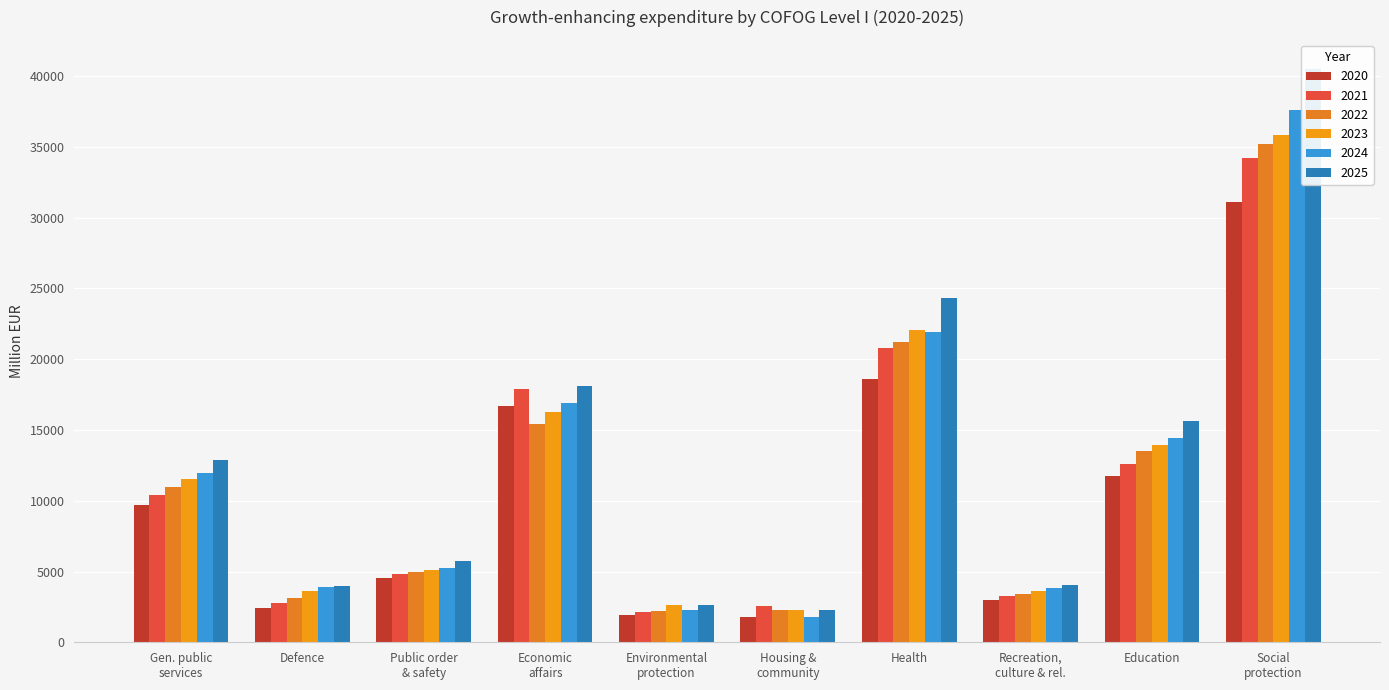

Between Public order & safety and Health, which series saw the biggest shift?

2025